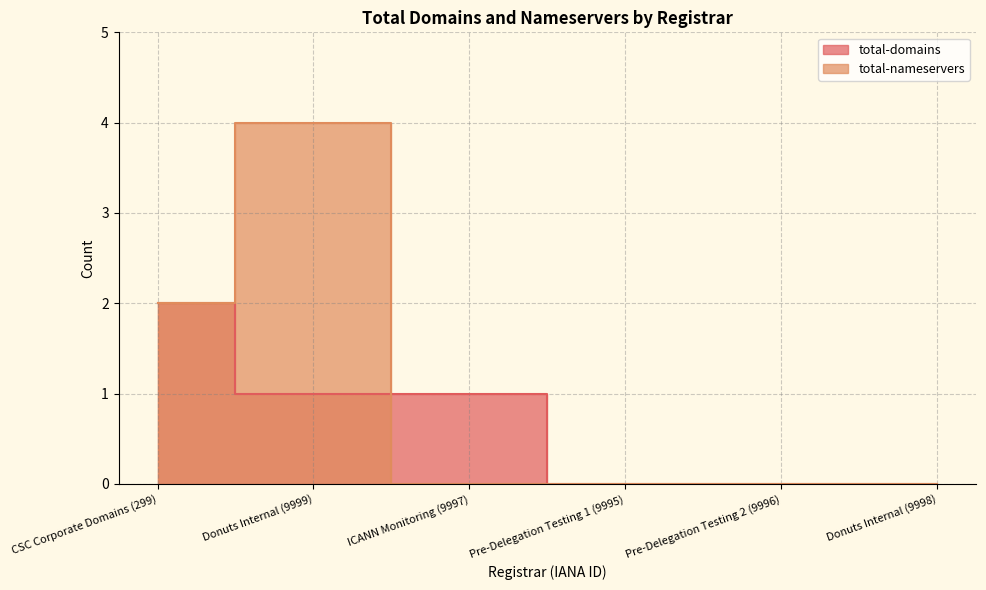

List the series in order of their overall mean, highest first.

total-nameservers, total-domains